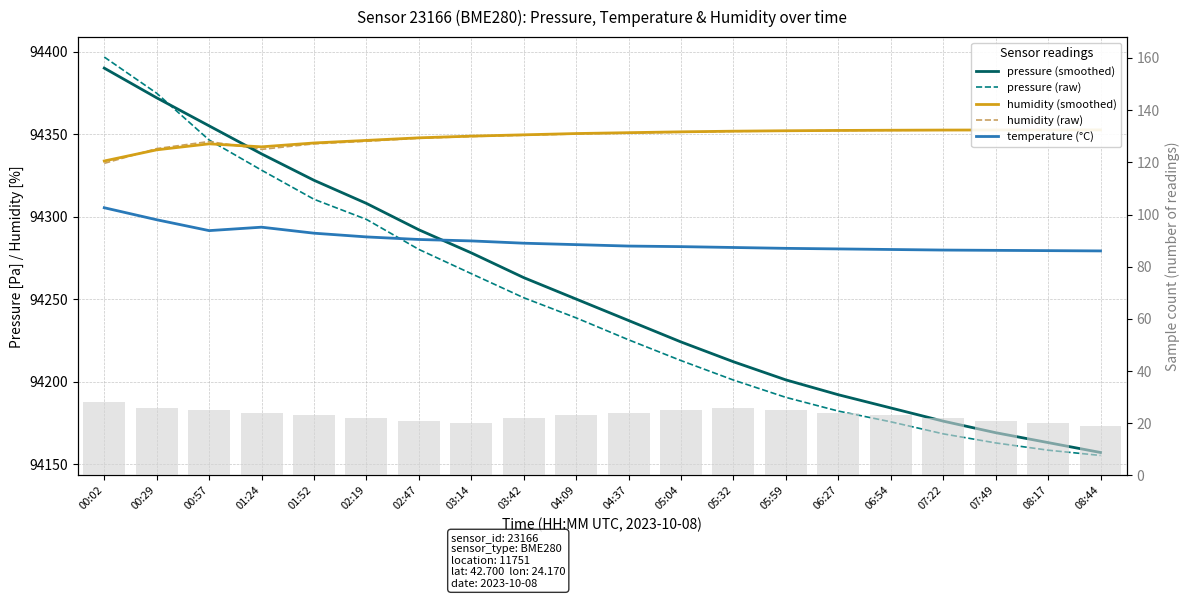

What is the value of the pressure (smoothed) bar at the 8th from the left?

94278.0